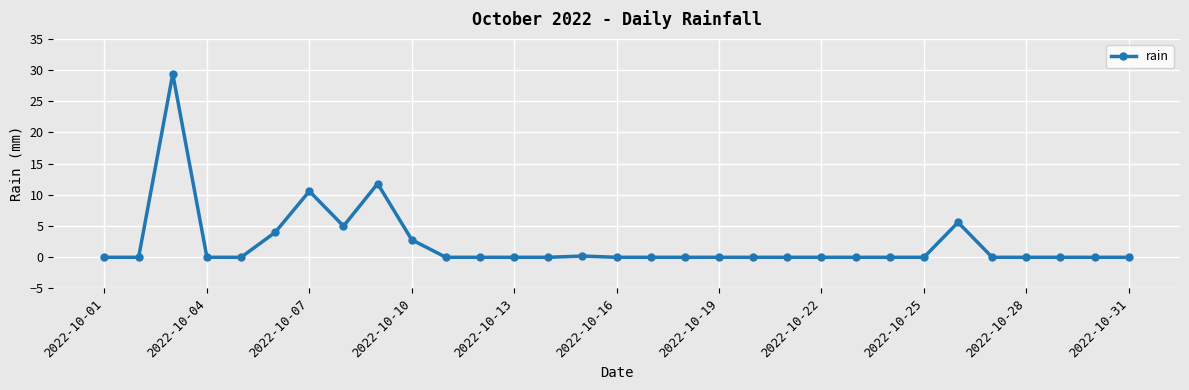

What is the difference between the maximum and minimum values?

29.4